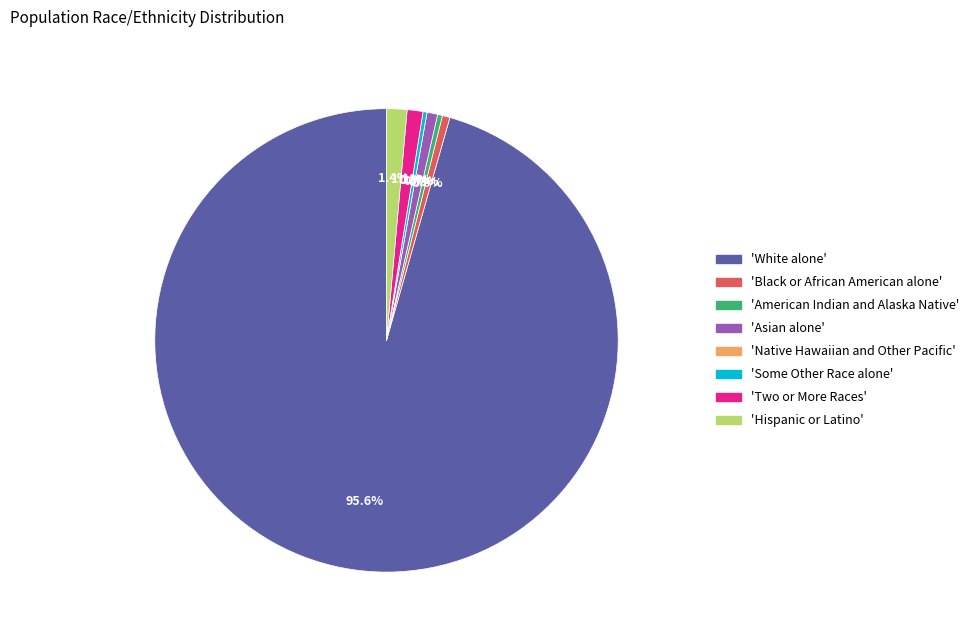

Is the sum of Some Other Race alone and Hispanic or Latino greater than half?

No